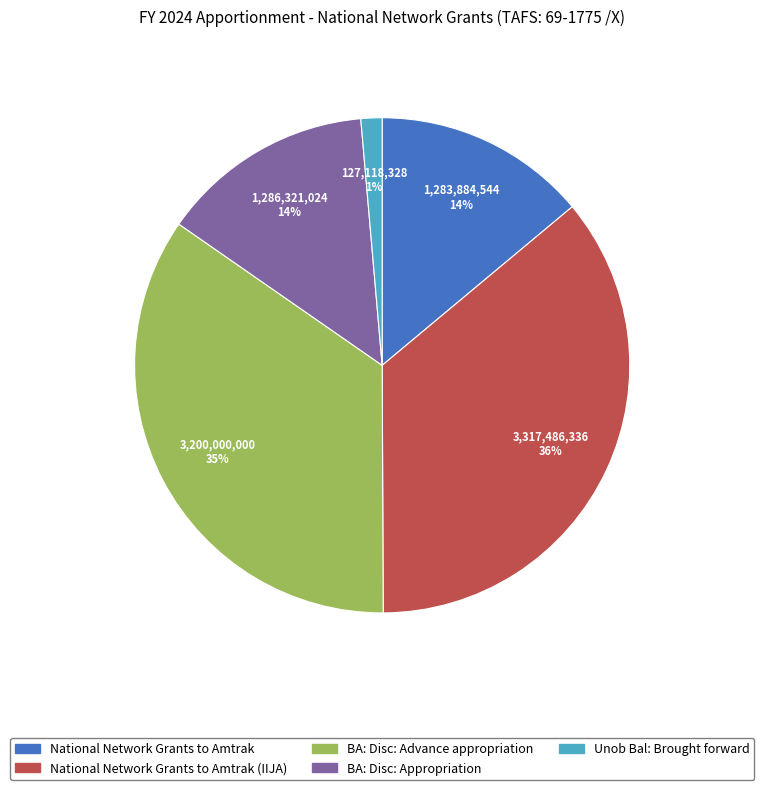

Count the number of slices in the pie.

5